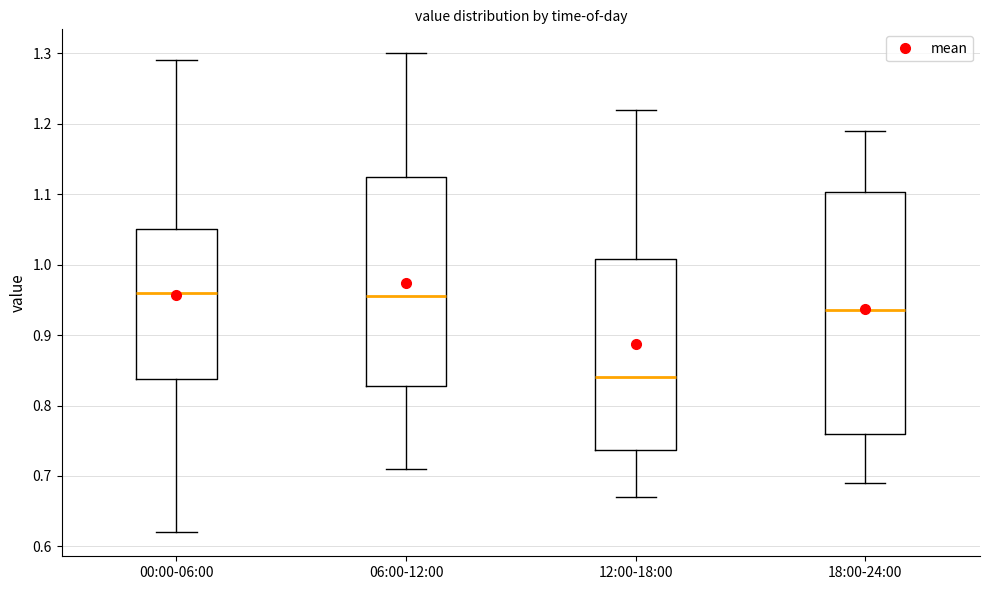

Which box is the tallest, from its lower edge to its upper edge?

18:00-24:00